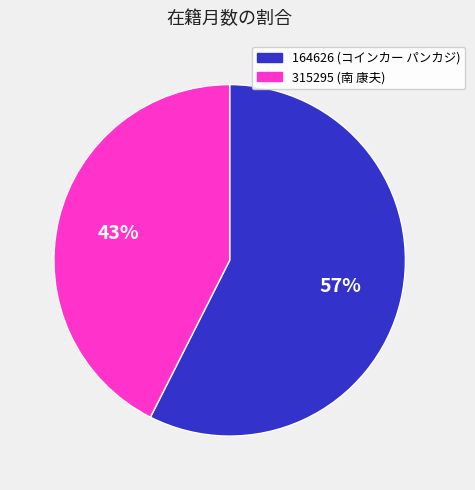

True or false: 164626 accounts for 52% of the total.

False